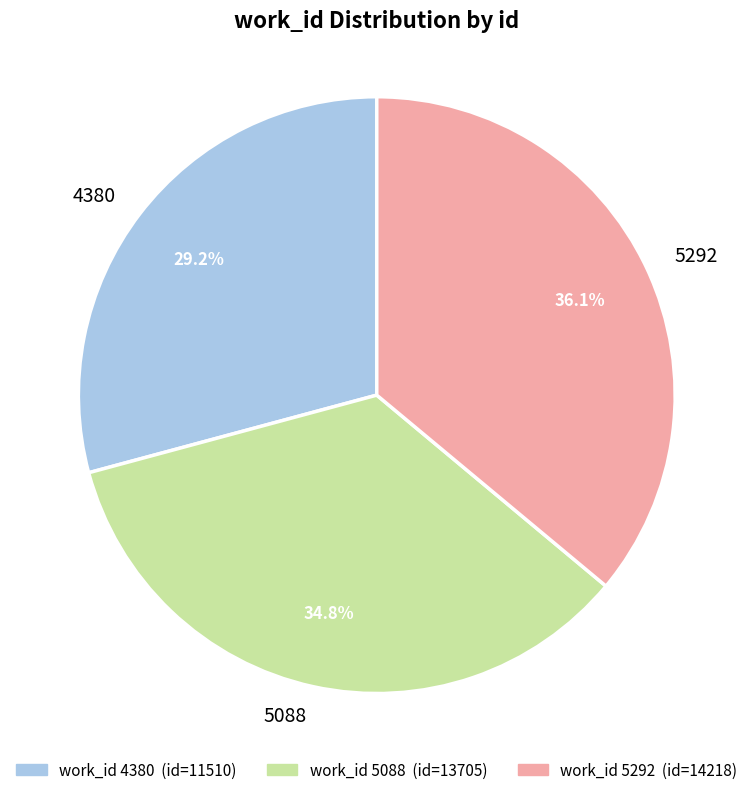

Between 5292 and 5088, which is larger?

5292